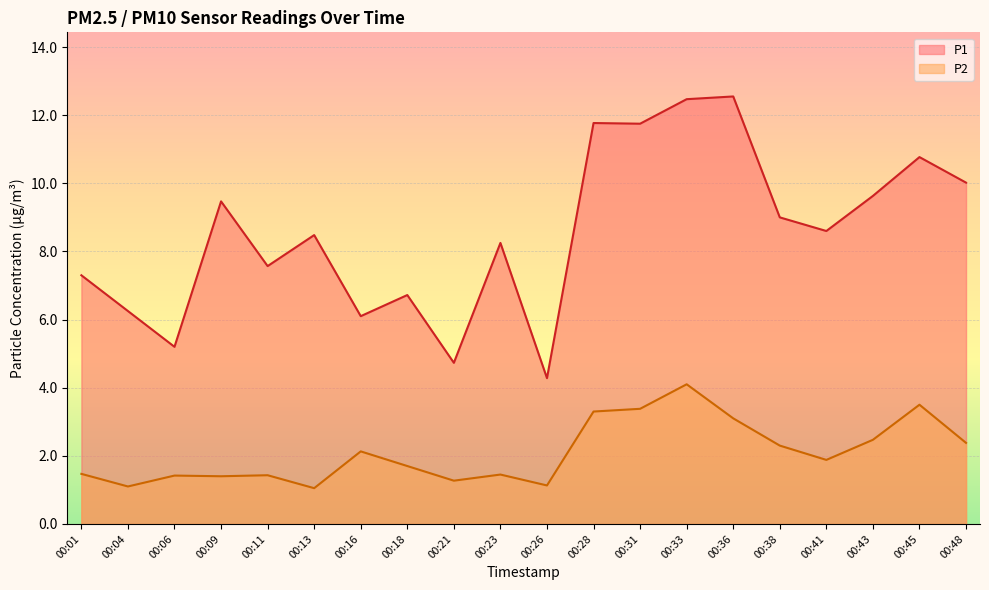

Reading left to right, list all the values displayed in this chart.

P1: 7.3	6.2	5.2	9.5	7.6	8.5	6.1	6.7	4.7	8.2	4.3	11.8	11.8	12.5	12.6	9.0	8.6	9.6	10.8	10.0
P2: 1.5	1.1	1.4	1.4	1.4	1.1	2.1	1.7	1.3	1.4	1.1	3.3	3.4	4.1	3.1	2.3	1.9	2.5	3.5	2.4